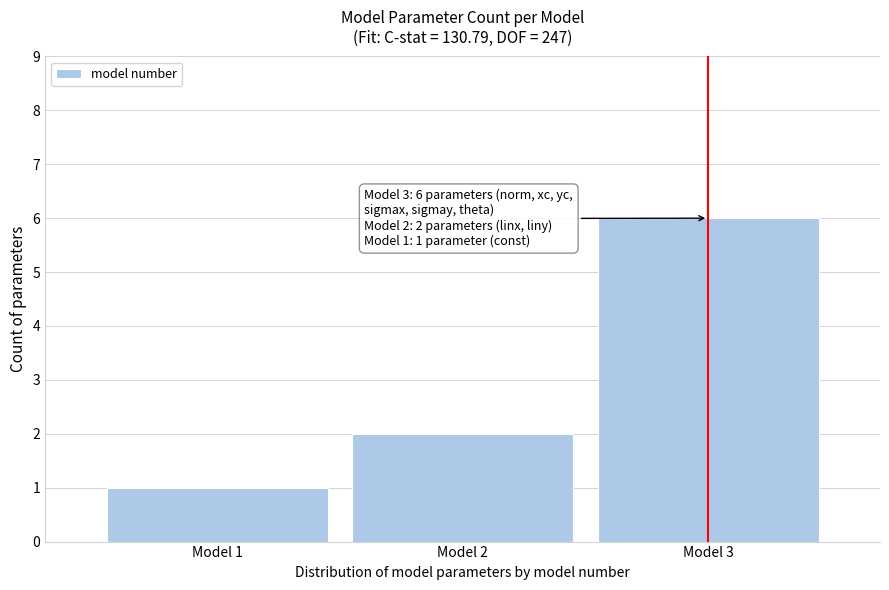

Reading left to right, list all the values displayed in this chart.

1	2	6